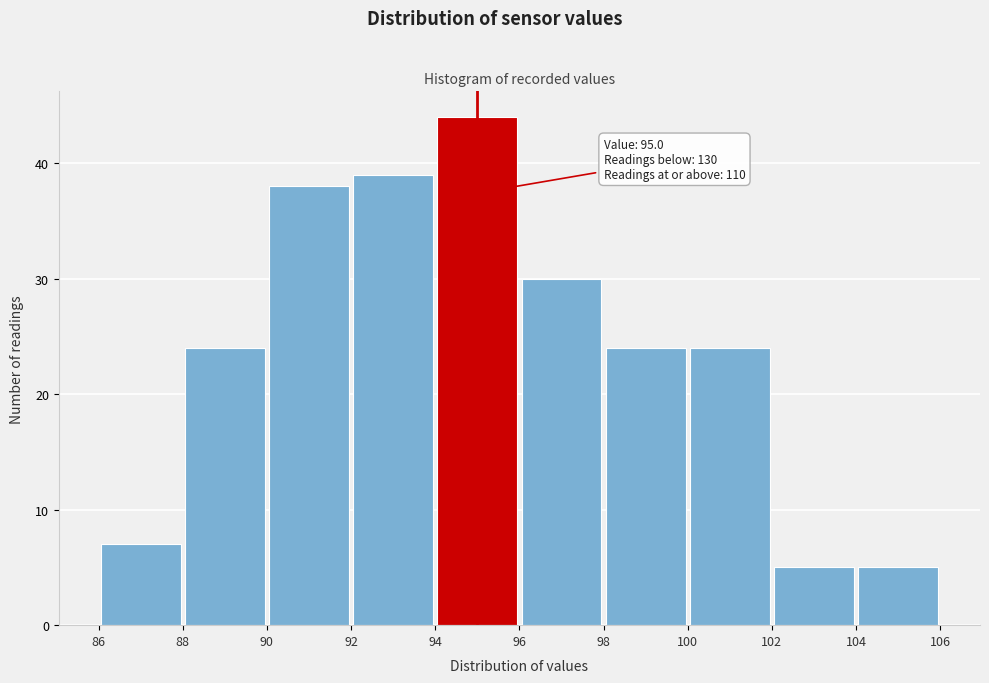

Over which range of the x-axis is the bar tallest?

94 to 96